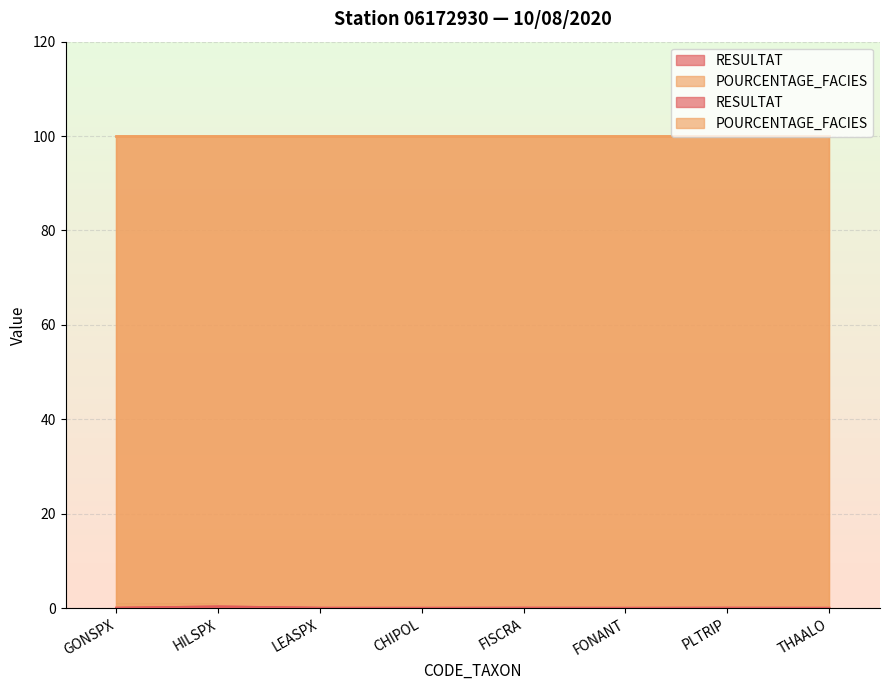

List the labels in order of value, smallest first.

CHIPOL, FONANT, THAALO, LEASPX, GONSPX, FISCRA, PLTRIP, HILSPX